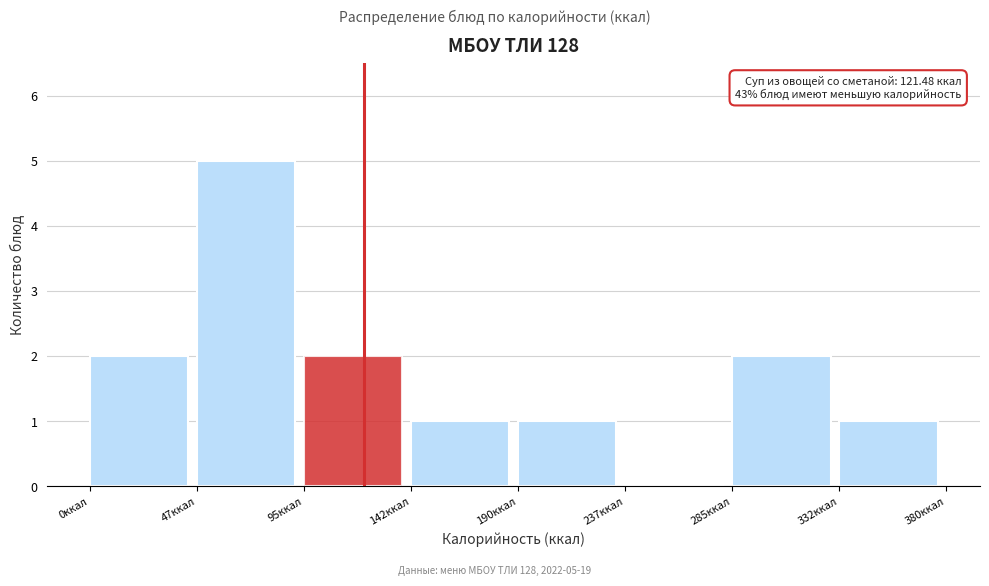

Over which range of the x-axis is the bar tallest?

47.5 to 95.0